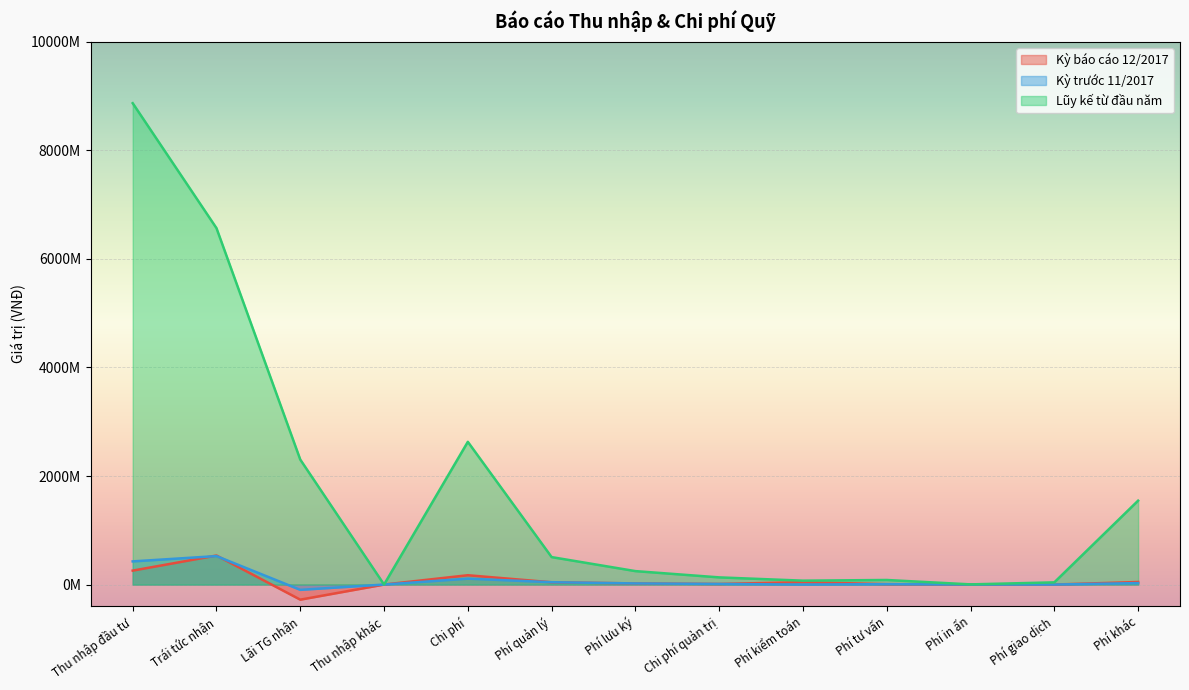

True or false: Lũy kế từ đầu năm has more than 1 points higher than both neighbors.

True